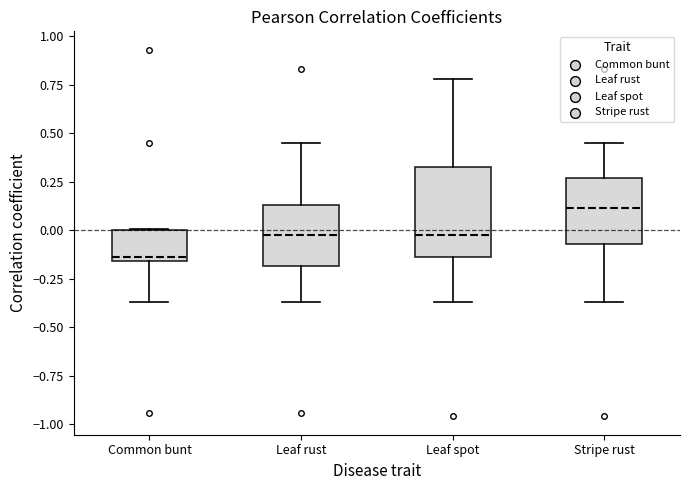

Reading left to right, read every box against the y-axis: the position of its median line, the range the box covers, and the ends of its whiskers. The values are not printed on the chart, so give them approximately, as read against the axis.

Common bunt: median -0.15 (just above the box's lower edge), box -0.15 to 0.00, whiskers -0.35 to 0.00
Leaf rust: median -0.05, box -0.20 to 0.15, whiskers -0.35 to 0.45
Leaf spot: median 0.00, box -0.15 to 0.30, whiskers -0.35 to 0.80
Stripe rust: median 0.10, box -0.05 to 0.25, whiskers -0.35 to 0.45